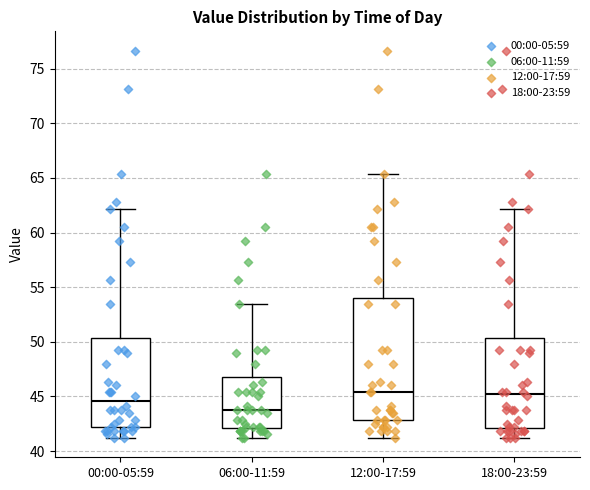

Reading left to right, read every box against the y-axis: the position of its median line, the range the box covers, and the ends of its whiskers. The values are not printed on the chart, so give them approximately, as read against the axis.

00:00-05:59: median 44.5, box 42.0 to 50.5, whiskers 41.0 to 62.0
06:00-11:59: median 44.0, box 42.0 to 47.0, whiskers 41.0 to 53.5
12:00-17:59: median 45.5, box 43.0 to 54.0, whiskers 41.0 to 65.5
18:00-23:59: median 45.0, box 42.0 to 50.5, whiskers 41.0 to 62.0